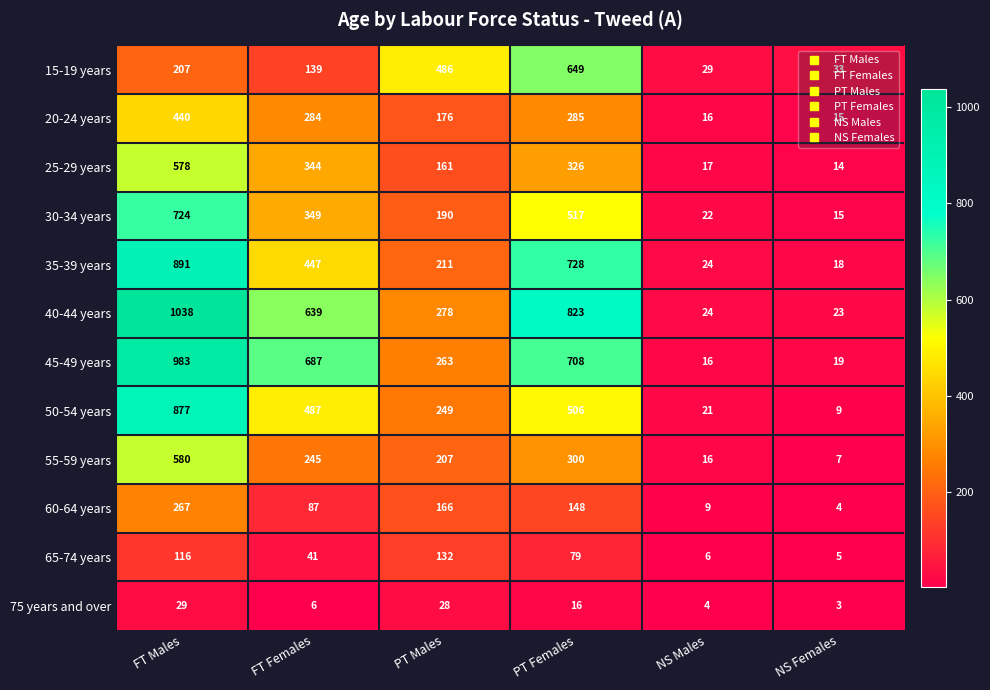

Read the 50-54 years value at FT Males, to the nearest 100.

900